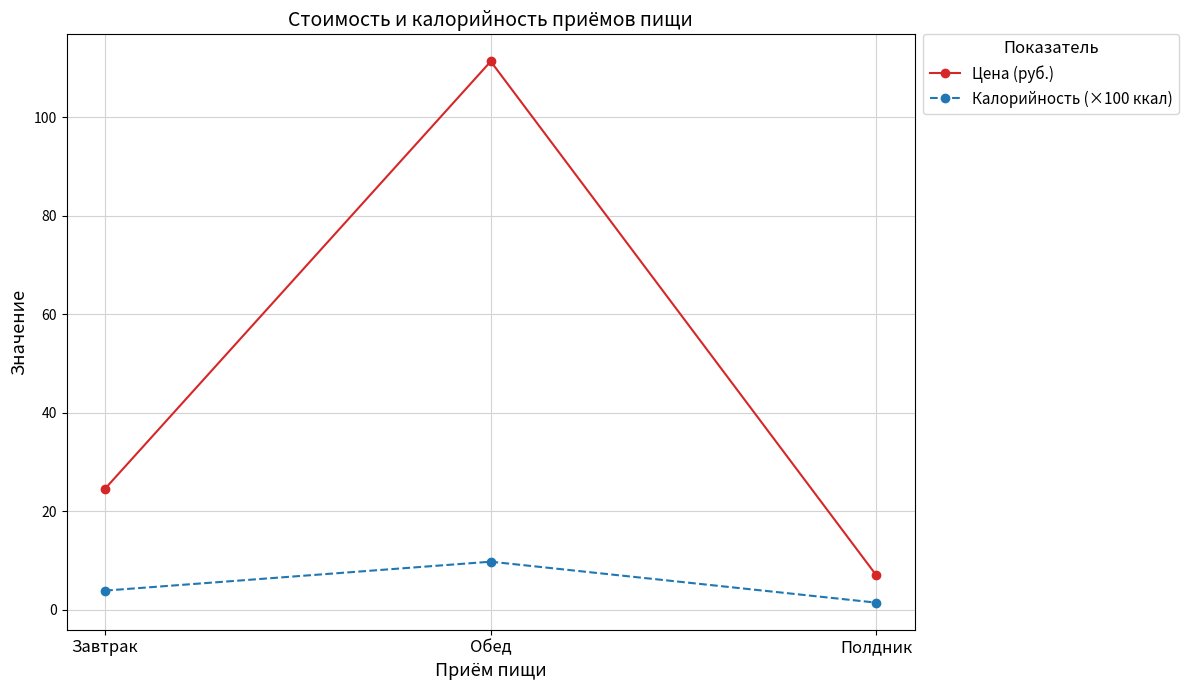

What is the difference between the maximum and second lowest values in the Калорийность (×100 ккал) series?

5.9